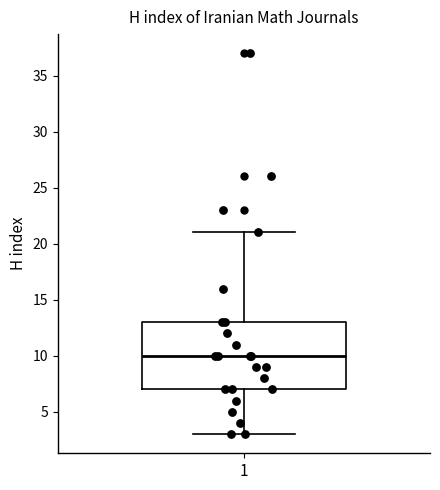

Read this box plot against the y-axis: the position of the median line, the range covered by the box, and the ends of both whiskers. The values are not printed on the chart, so give them approximately, as read against the axis.

median 10, box 7 to 13, whiskers 3 to 21